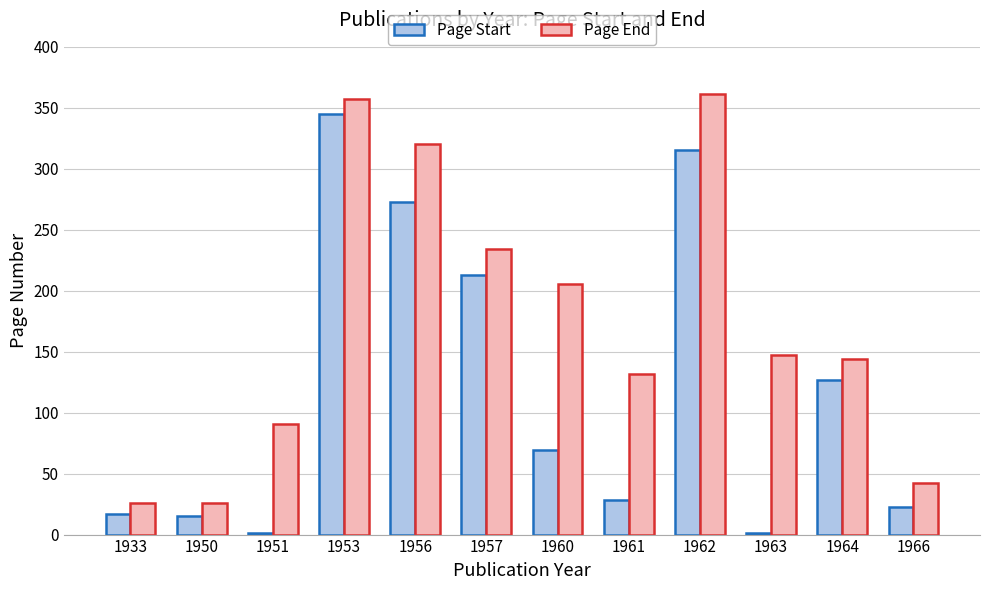

What is the maximum value for Page End?

361.0